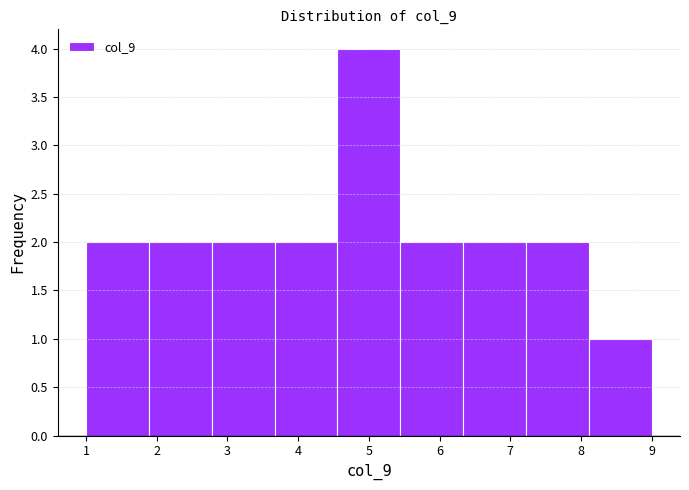

Over which range of the x-axis is the bar tallest?

4.6 to 5.4